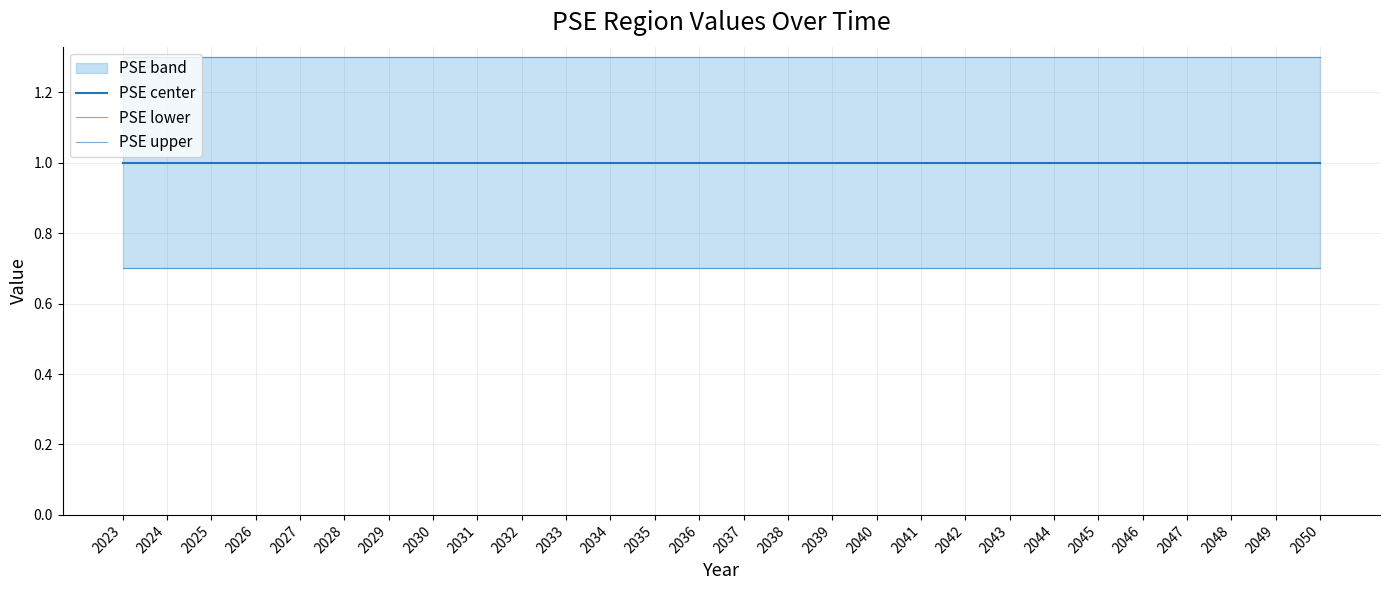

True or false: PSE upper and PSE center cross at least once.

False